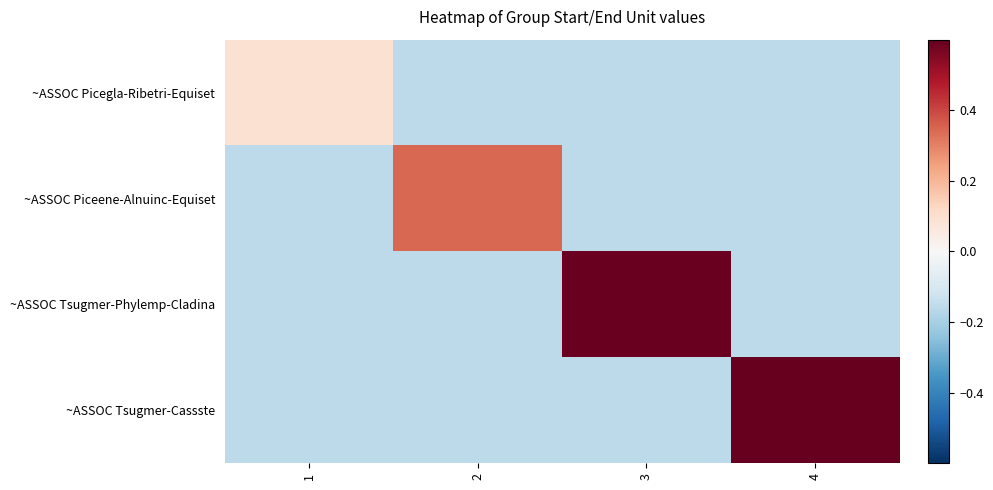

Reading left to right, transcribe all the data shown in this chart.

~ASSOC Picegla-Ribetri-Equiset: 1=0.1	2=-0.2	3=-0.2	4=-0.2
~ASSOC Piceene-Alnuinc-Equiset: 1=-0.2	2=0.3	3=-0.2	4=-0.2
~ASSOC Tsugmer-Phylemp-Cladina: 1=-0.2	2=-0.2	3=0.6	4=-0.2
~ASSOC Tsugmer-Cassste: 1=-0.2	2=-0.2	3=-0.2	4=0.8